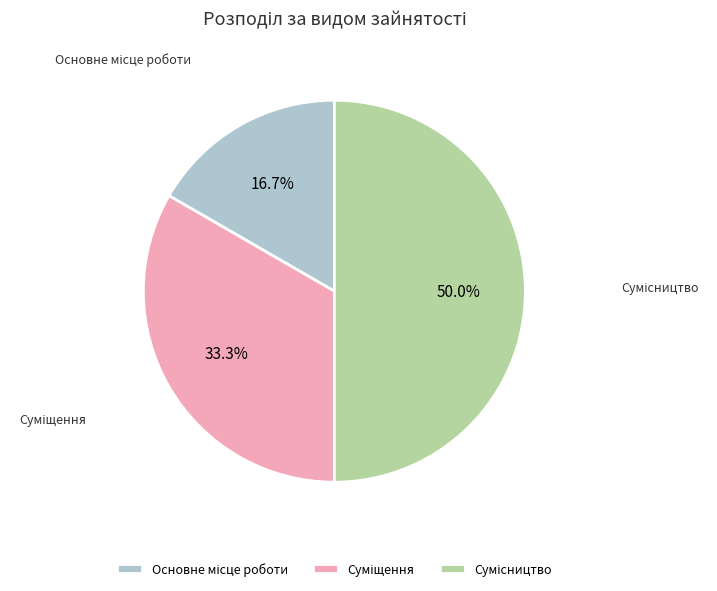

Does any single category account for the majority?

No